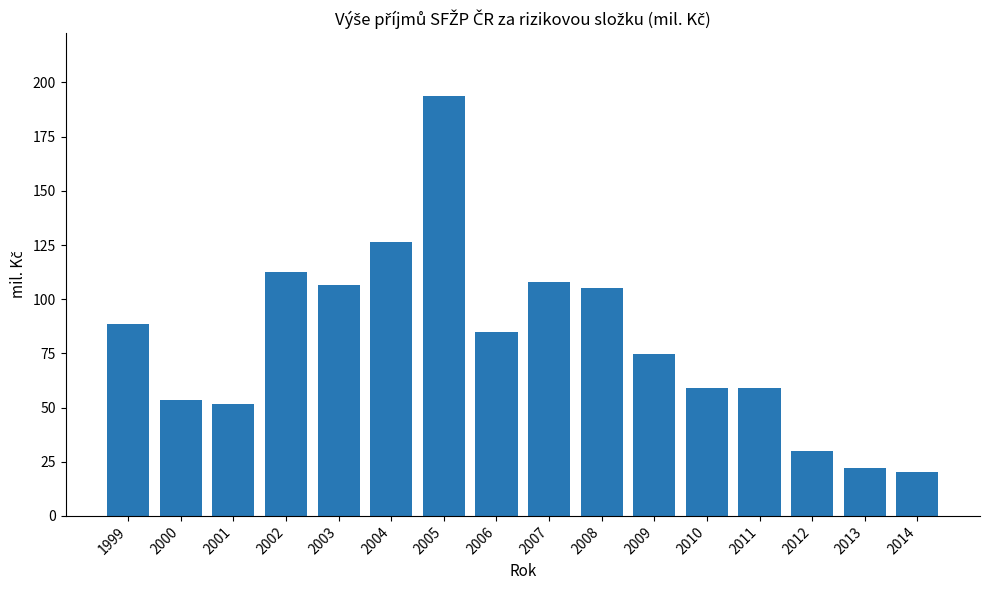

Approximately how many times larger is the value at 2005 compared to 2012?

6.4